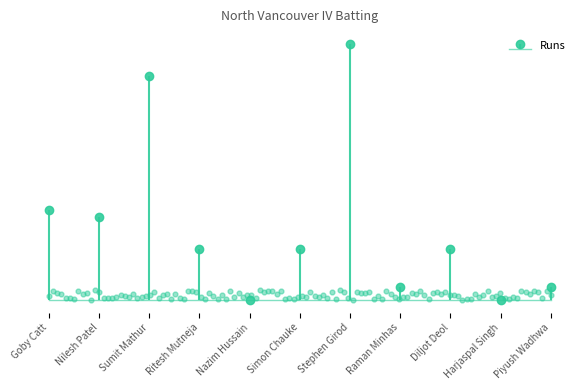

Is the value of Runs at Ritesh Mutneja greater than the value of Balls at Diljot Deol?

No